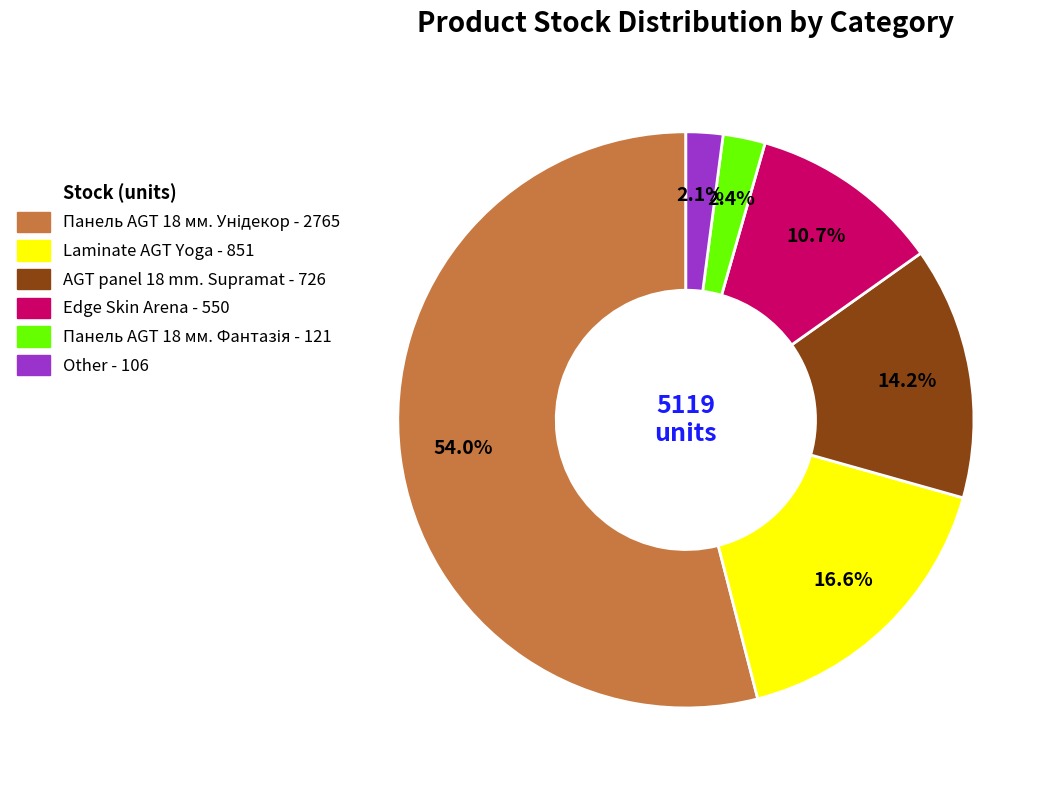

To the nearest percent, what is the difference between the largest and smallest slice percentages?

52%